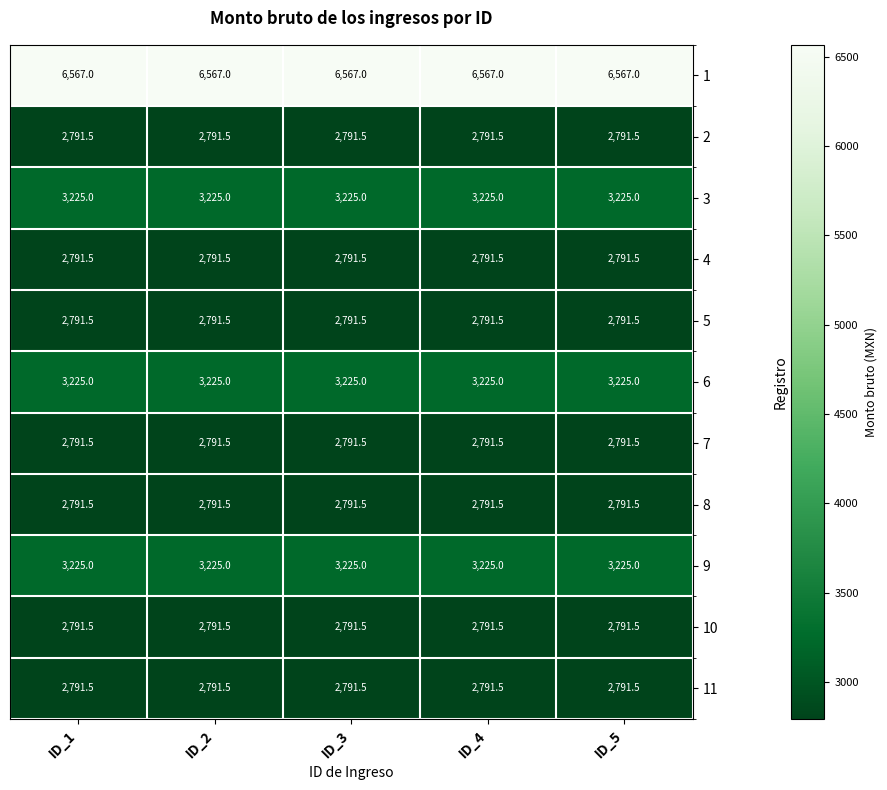

What is the spread (max minus min) of values at ID_3?

3775.5